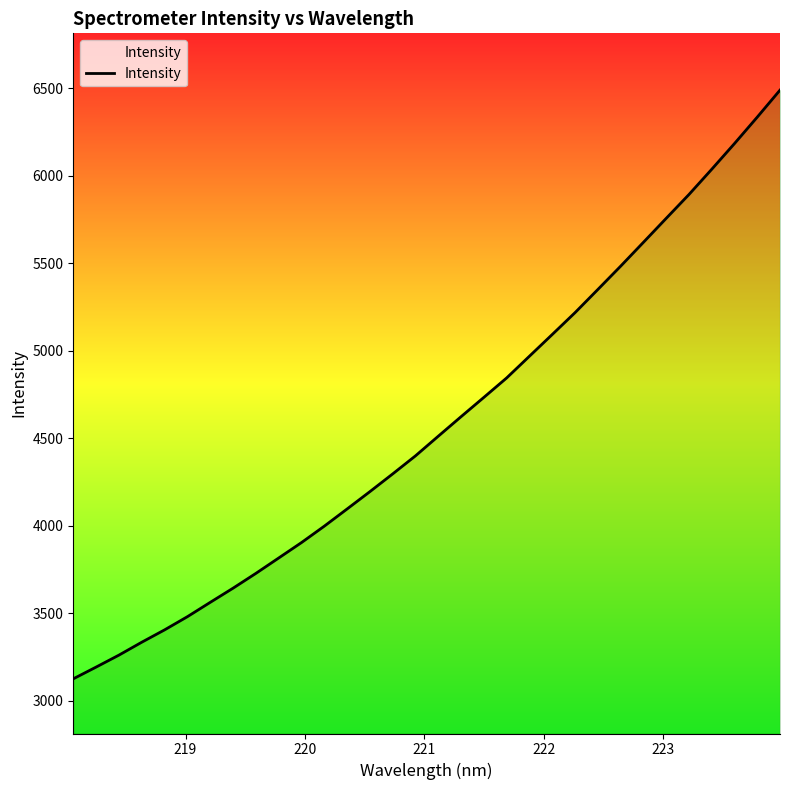

What is the difference between the maximum and minimum values?

3363.9